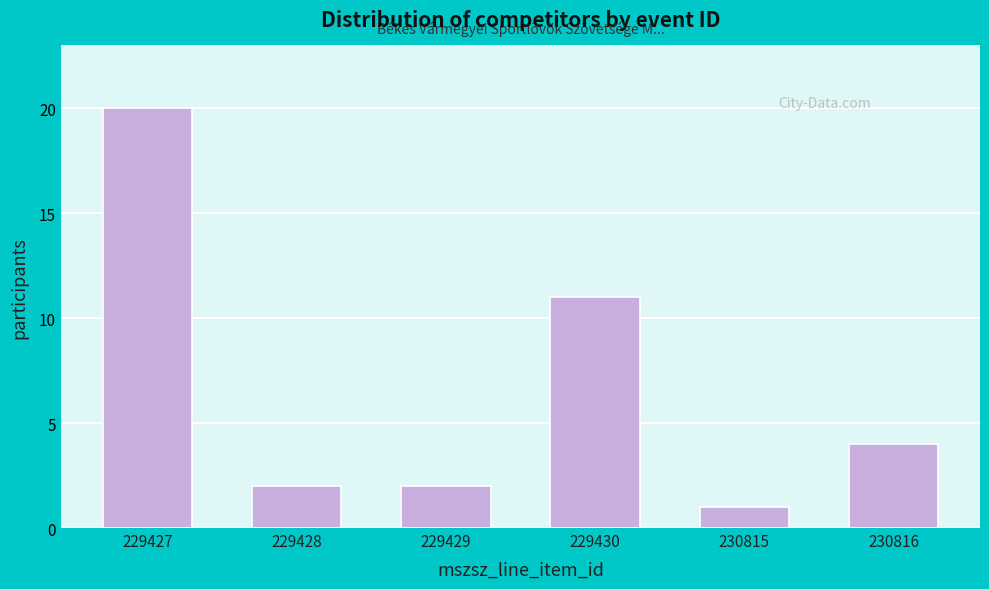

Reading right to left, what are all the values shown in this chart?

4	1	11	2	2	20